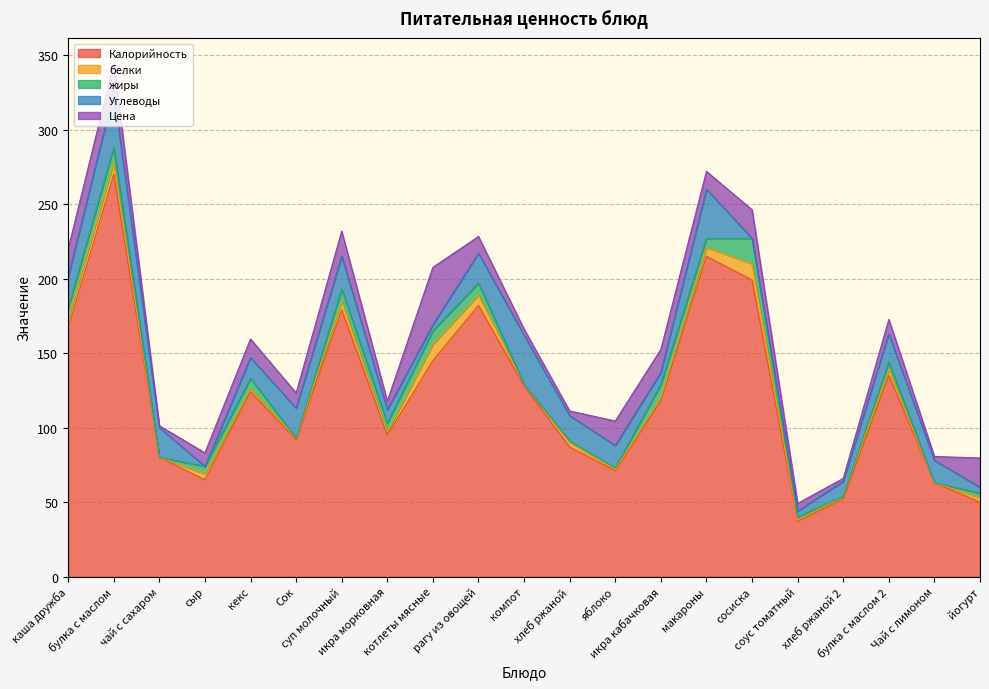

How many data points in Цена are above 11?

11